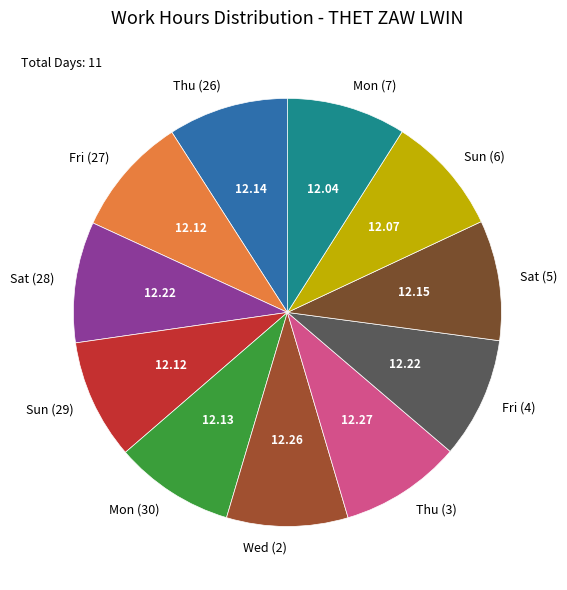

How many slices are in this pie chart?

11